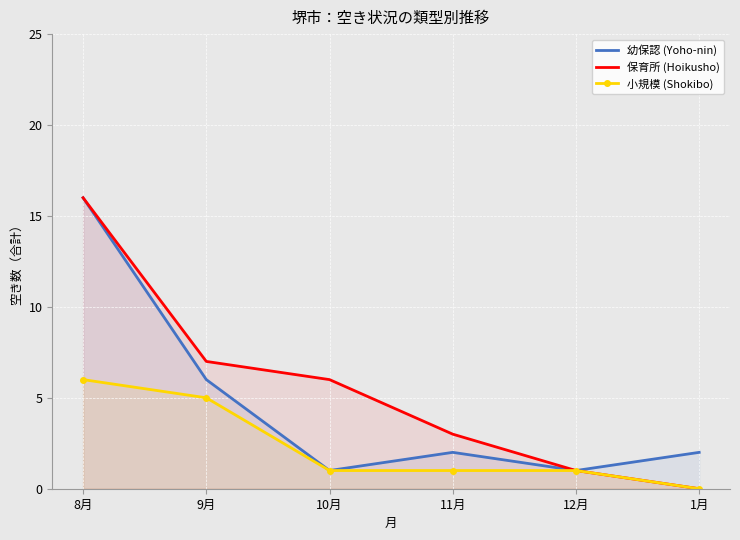

True or false: 小規模 (Shokibo) and 幼保認 (Yoho-nin) intersect in this chart.

False